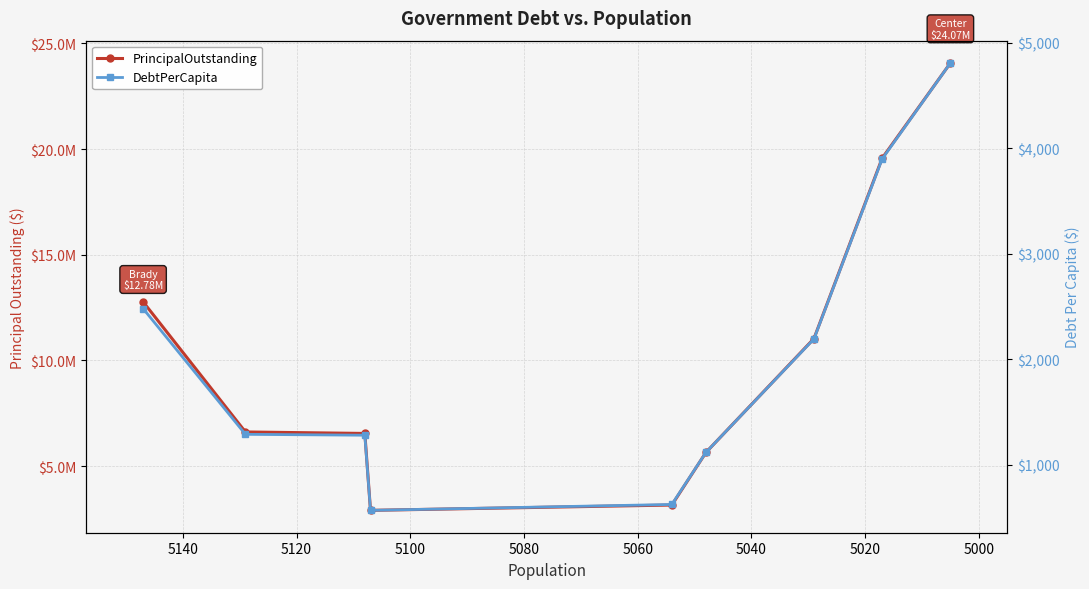

Between 5080 and 5020, which is larger?

5020